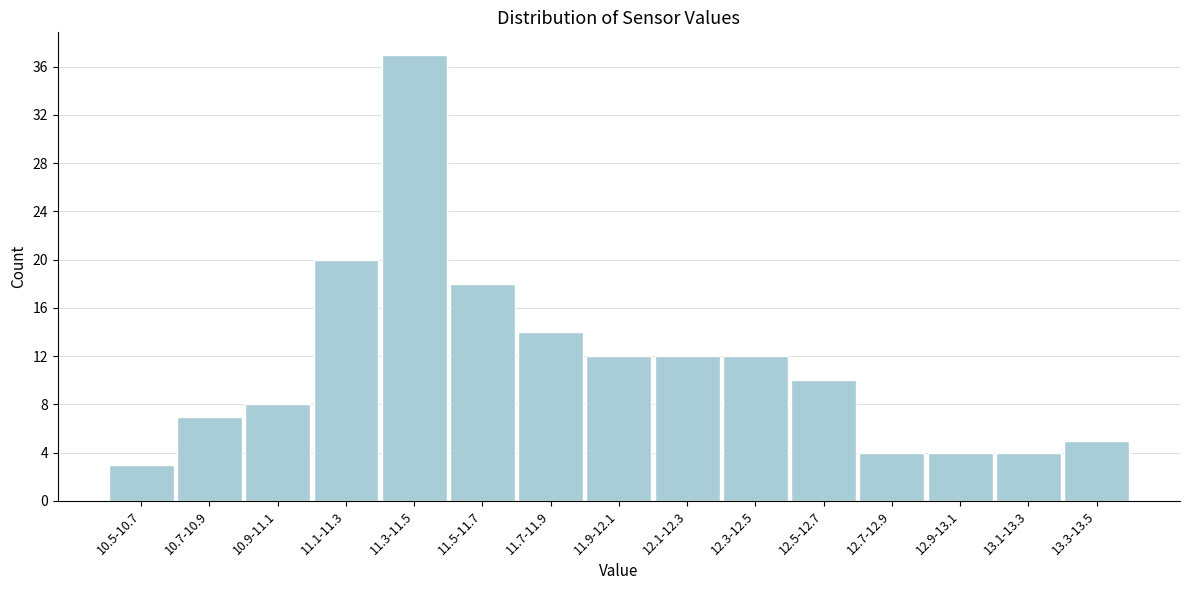

Reading left to right, what are all the values shown in this chart?

10.5-10.7=3	10.7-10.9=7	10.9-11.1=8	11.1-11.3=20	11.3-11.5=37	11.5-11.7=18	11.7-11.9=14	11.9-12.1=12	12.1-12.3=12	12.3-12.5=12	12.5-12.7=10	12.7-12.9=4	12.9-13.1=4	13.1-13.3=4	13.3-13.5=5